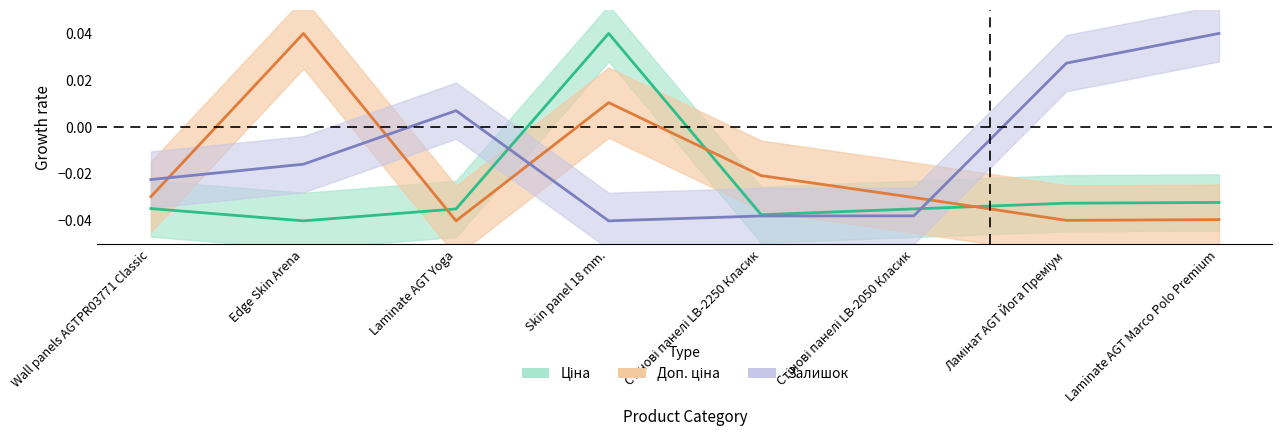

Which series has the widest spread of values?

Ціна